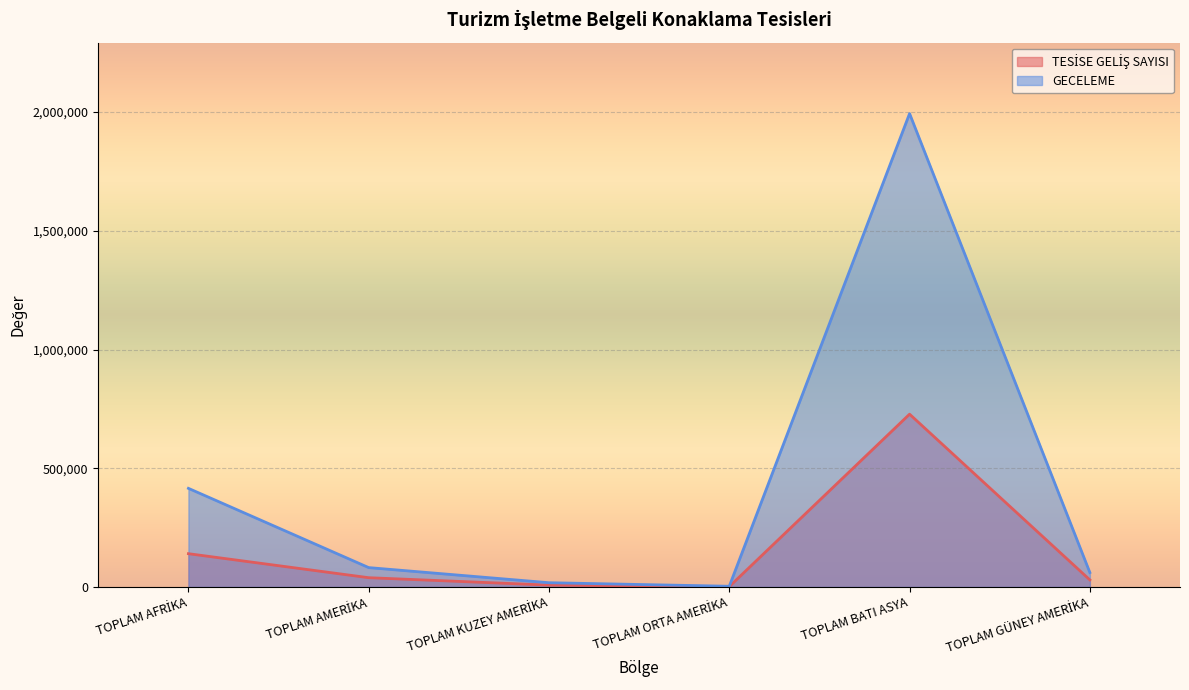

What is the greatest value displayed?

1993836